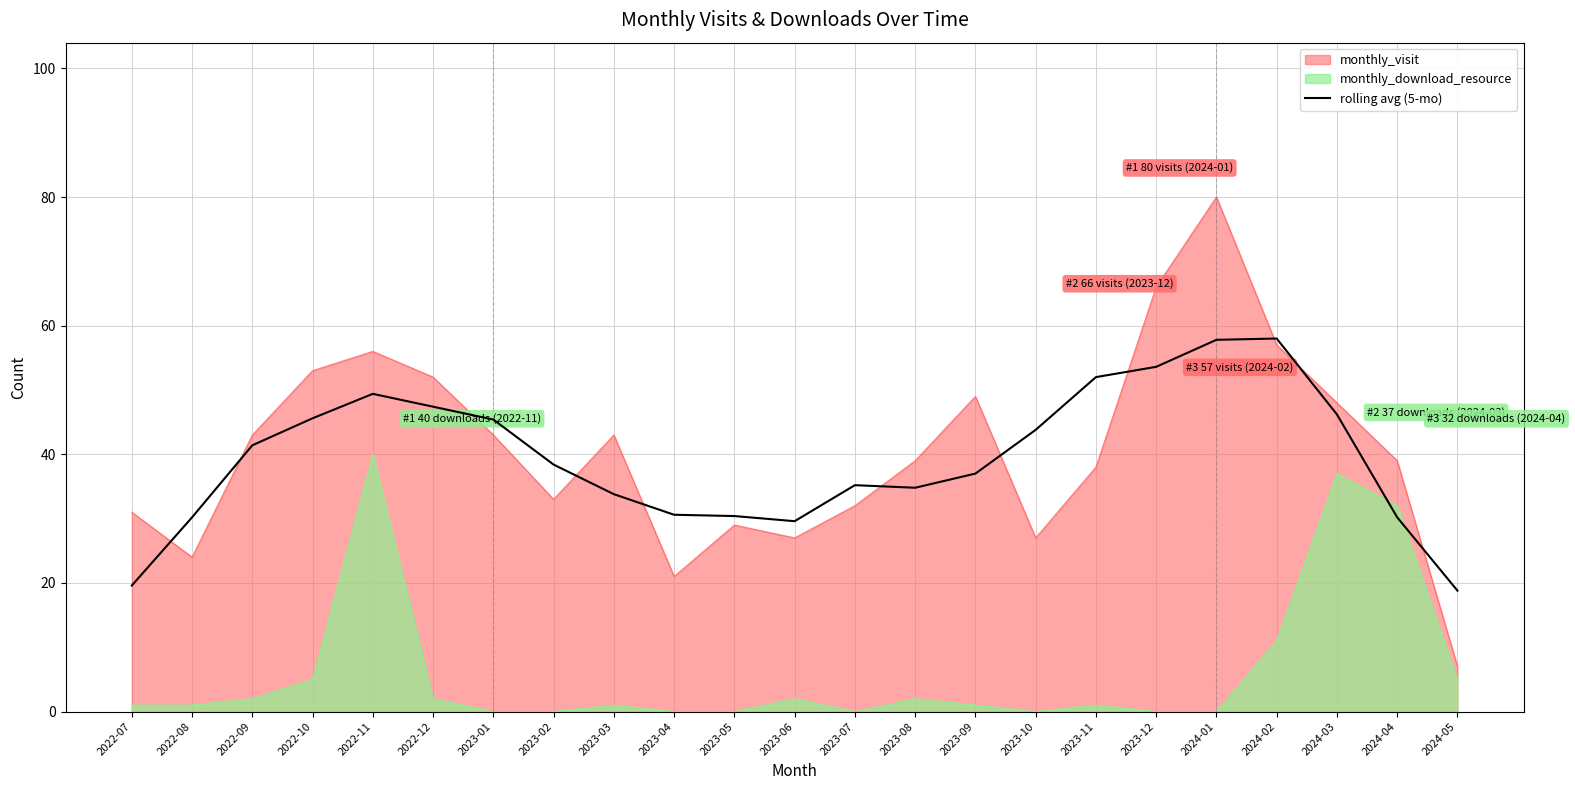

The chart shows a value of 68.8 at 2023-02. True or false?

False